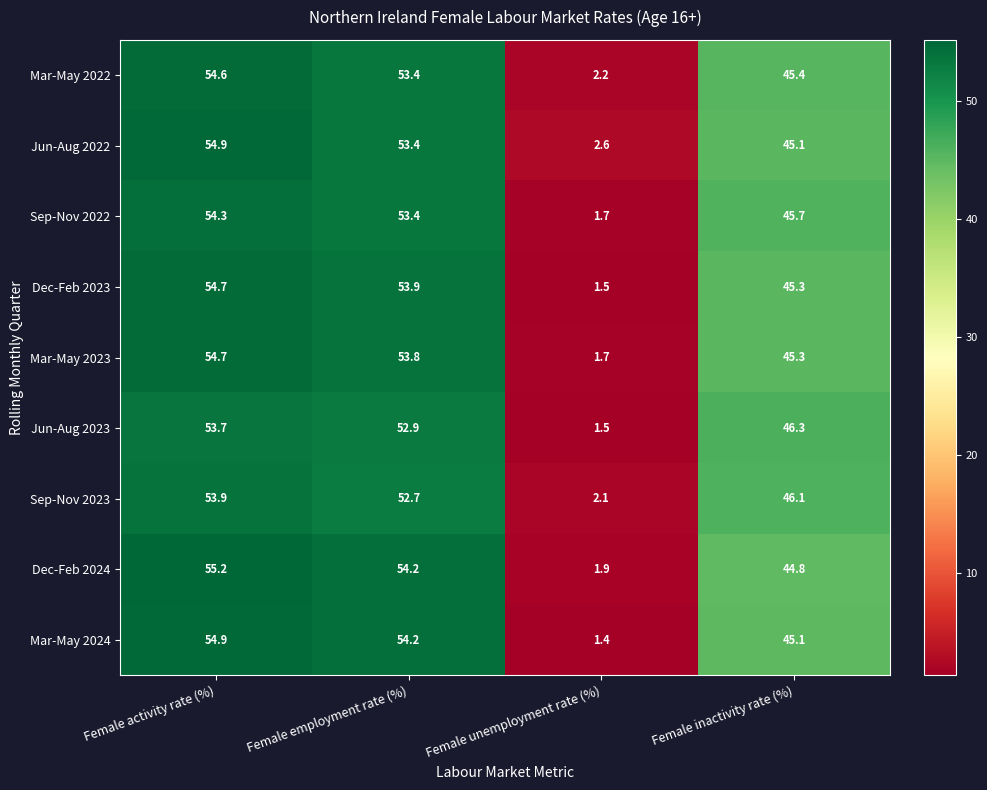

What is the total value across all series at Female inactivity rate (%)?

409.1